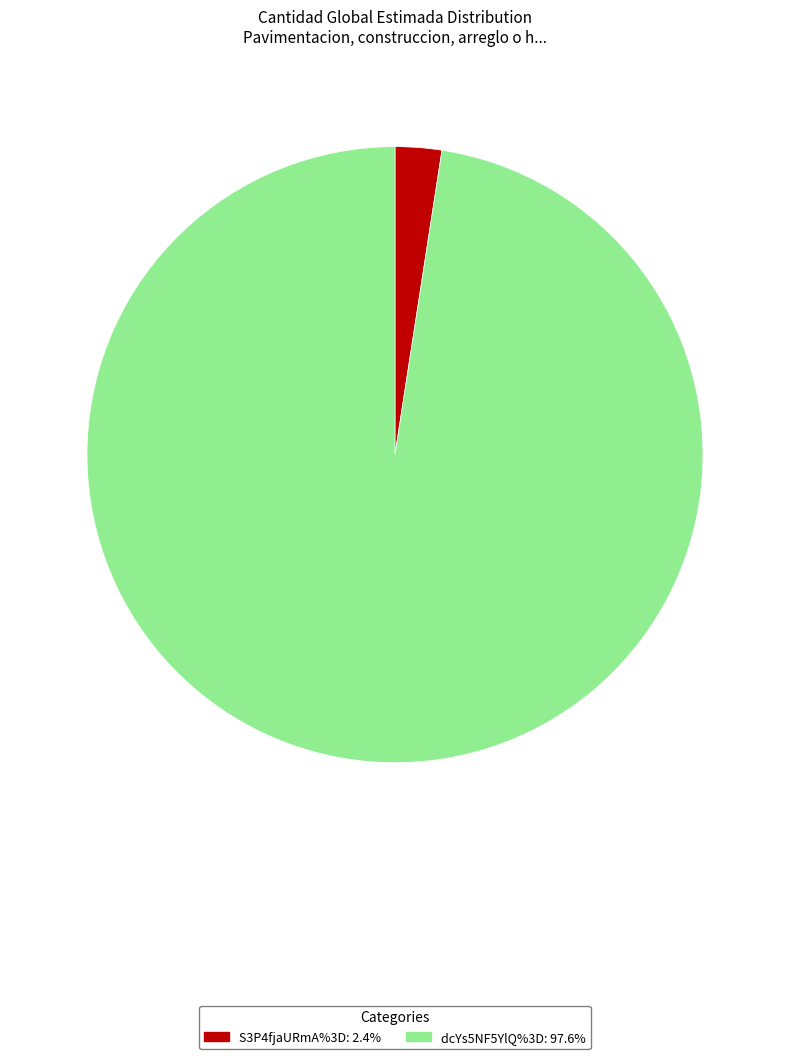

How many segments does this pie chart have?

2